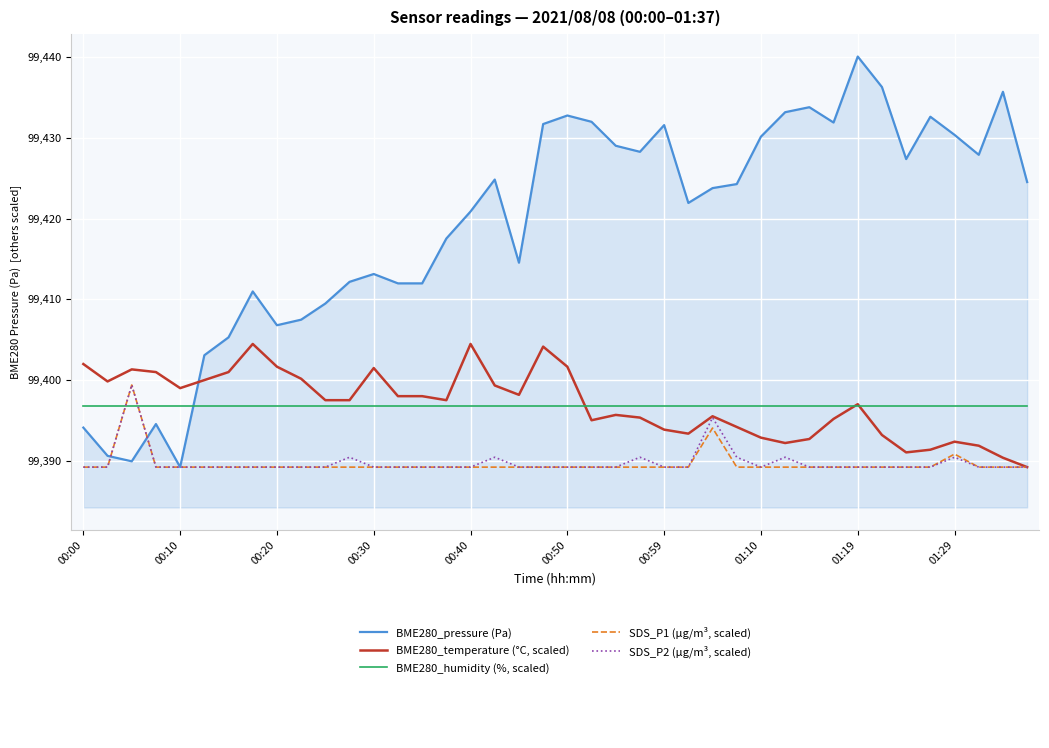

What is the maximum value shown in the chart?

99440.1